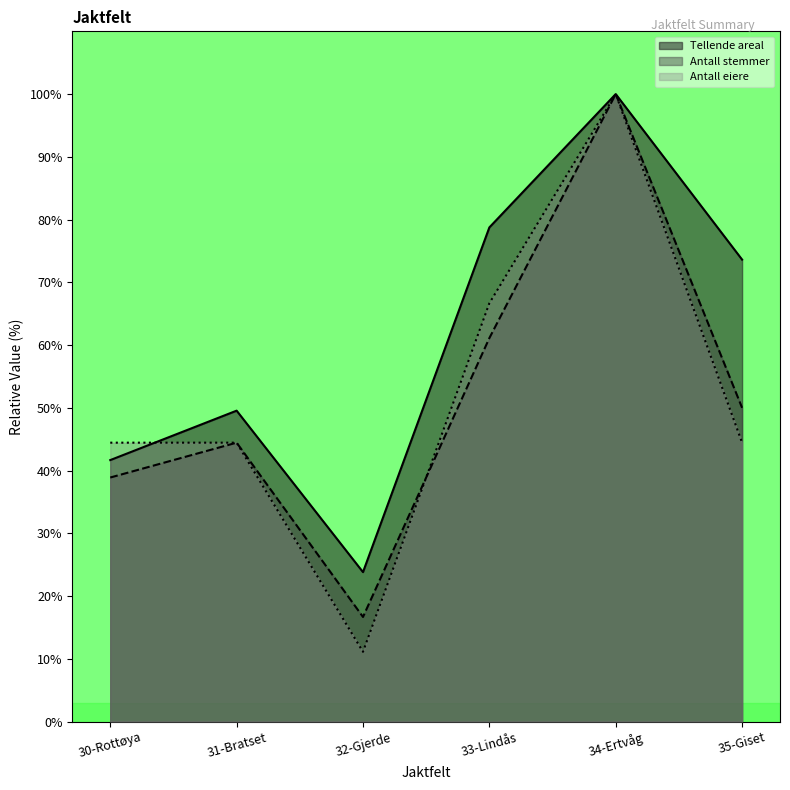

What is the total value across all series at 30-Rottøya?

125.0